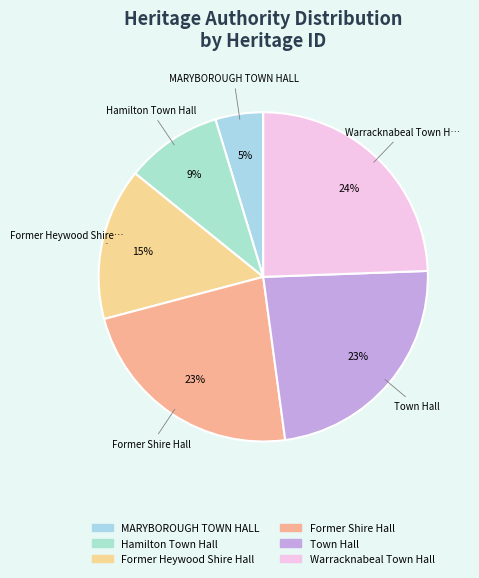

How many segments does this pie chart have?

6